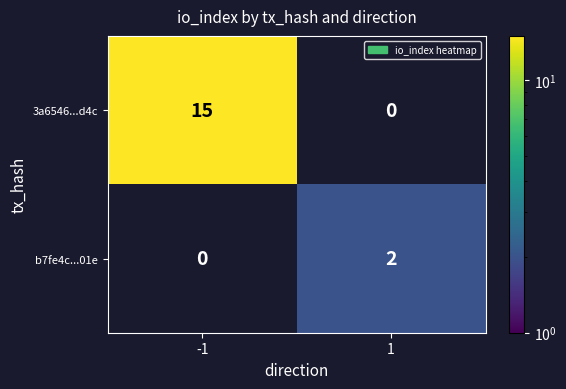

Which series has the widest spread of values?

3a6546...d4c